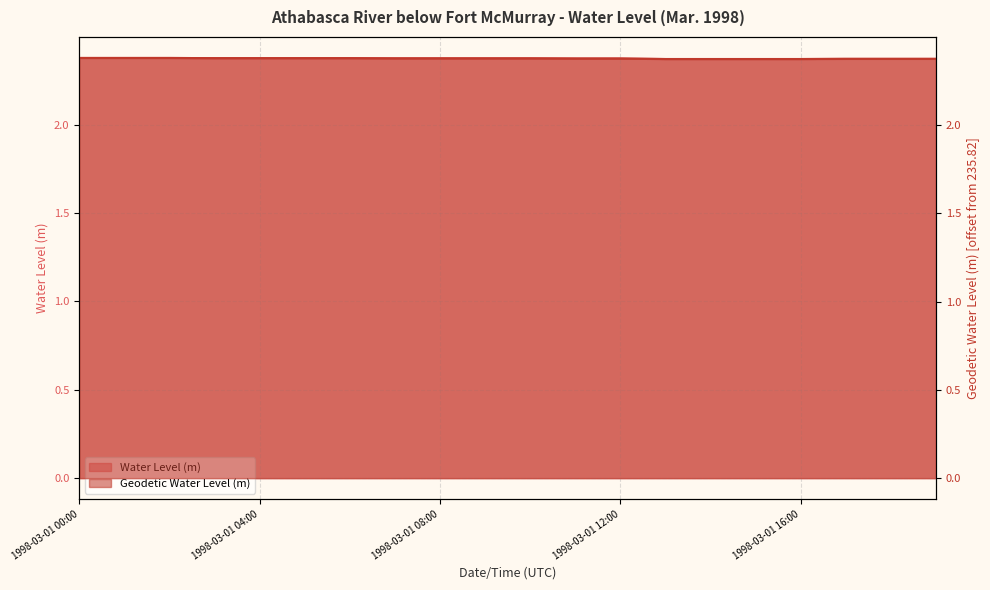

True or false: Geodetic Water Level (m) has a value of 2.4 at 1998-03-01 12:00.

True